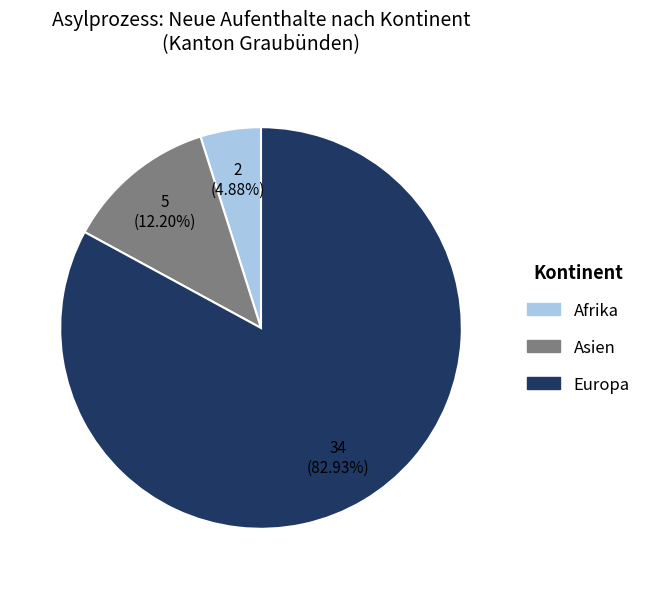

The Asien slice represents 3% of the pie. True or false?

False